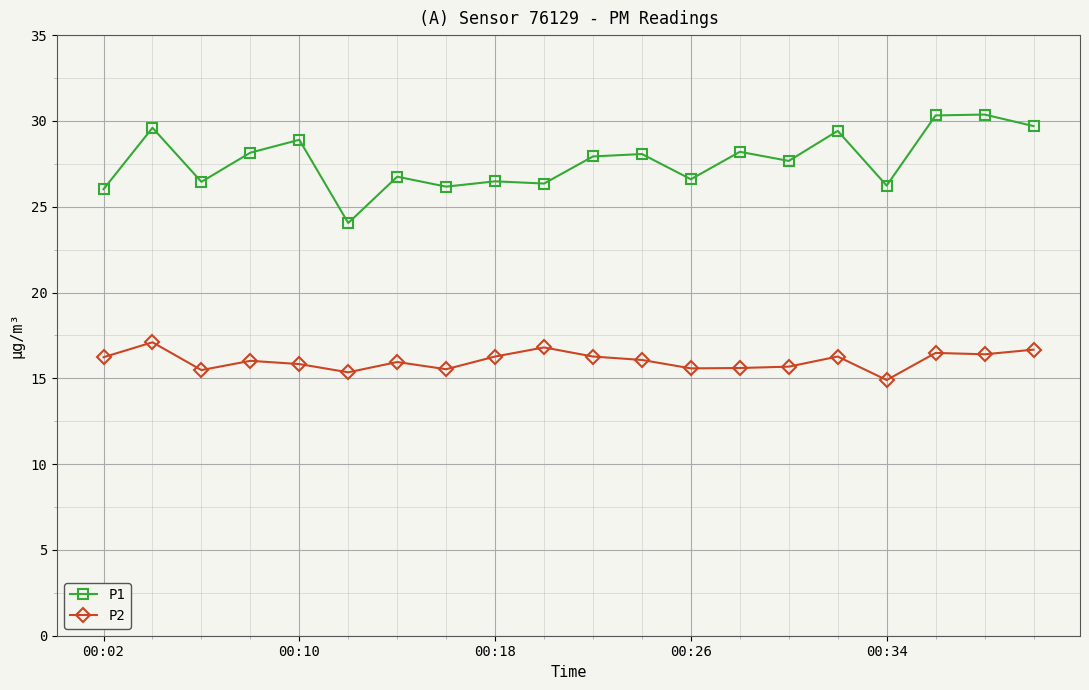

What is the maximum value shown in the chart?

30.4